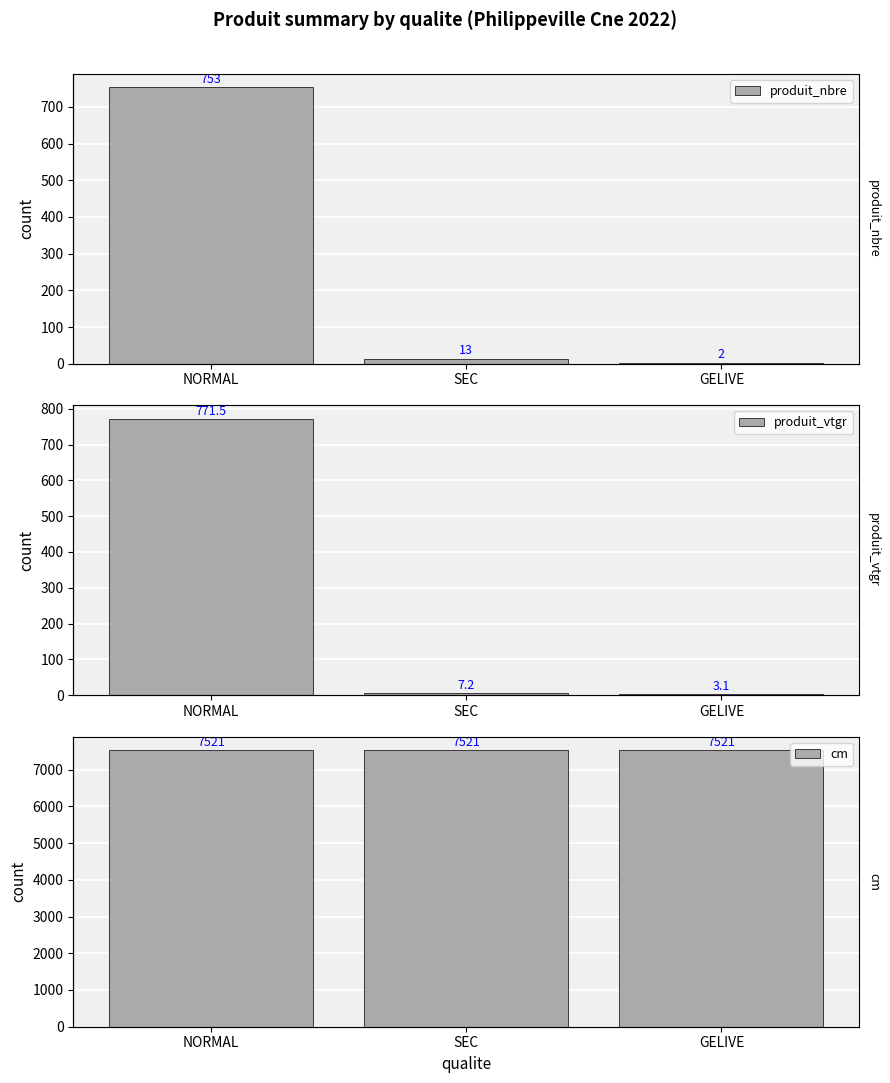

At SEC, list the series in order from smallest to largest.

produit_vtgr, produit_nbre, cm